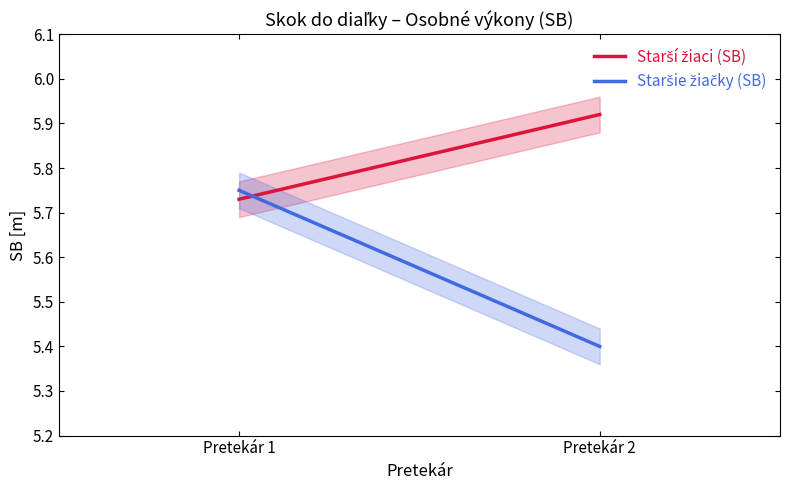

Is the value of Starší žiaci (SB) at Pretekár 2 greater than the value of Staršie žiačky (SB) at Pretekár 2?

Yes